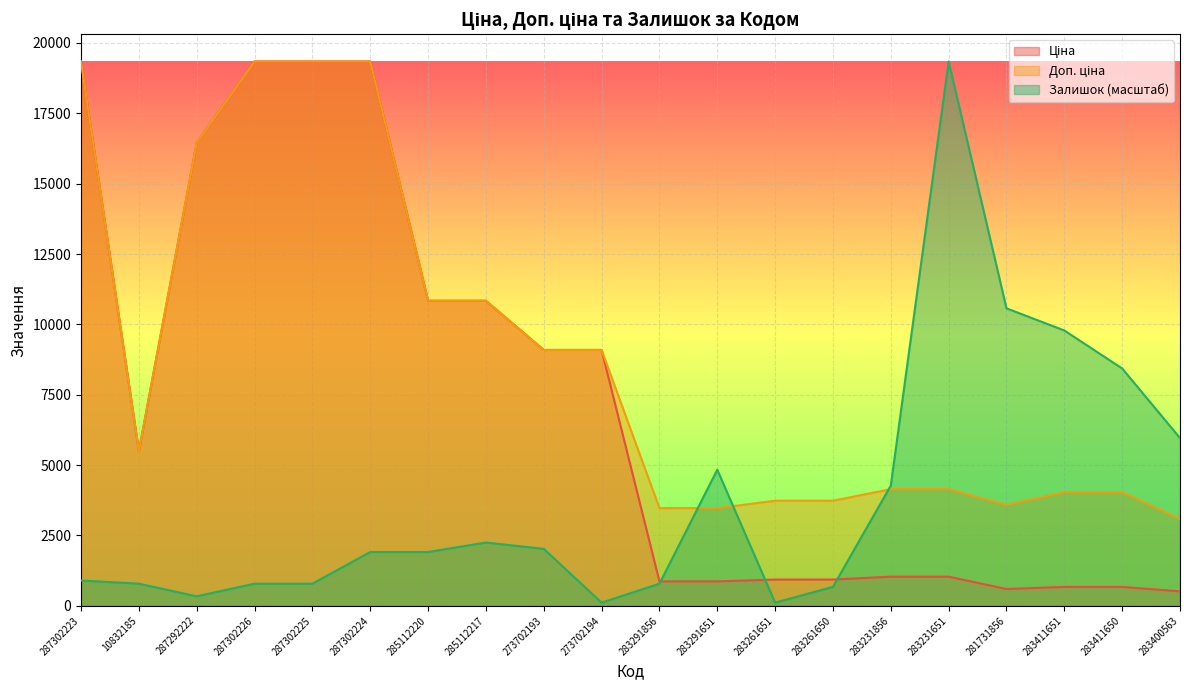

Reading right to left, extract all data points from this chart.

Ціна: 283400563=514.7	283411650=672.7	283411651=672.7	281731856=597.8	283231651=1036.5	283231856=1036.5	283261650=933.5	283261651=933.5	283291651=868.0	283291856=868.0	273702194=9092.0	273702193=9092.0	285112217=10840.1	285112220=10840.1	287302224=19343.1	287302225=19343.1	287302226=19343.1	287292222=16448.2	10832185=5497.3	287302223=19343.1
Доп. ціна: 283400563=3088.4	283411650=4036.0	283411651=4036.0	281731856=3586.7	283231651=4145.9	283231856=4145.9	283261650=3734.2	283261651=3734.2	283291651=3472.1	283291856=3472.1	273702194=9092.0	273702193=9092.0	285112217=10840.1	285112220=10840.1	287302224=19343.1	287302225=19343.1	287302226=19343.1	287292222=16448.2	10832185=5497.3	287302223=19343.1
Залишок: 283400563=5960.4	283411650=8434.5	283411651=9784.0	281731856=10571.2	283231651=19343.1	283231856=4273.5	283261650=674.8	283261651=112.5	283291651=4835.8	283291856=787.2	273702194=112.5	273702193=2024.3	285112217=2249.2	285112220=1911.8	287302224=1911.8	287302225=787.2	287302226=787.2	287292222=337.4	10832185=787.2	287302223=899.7